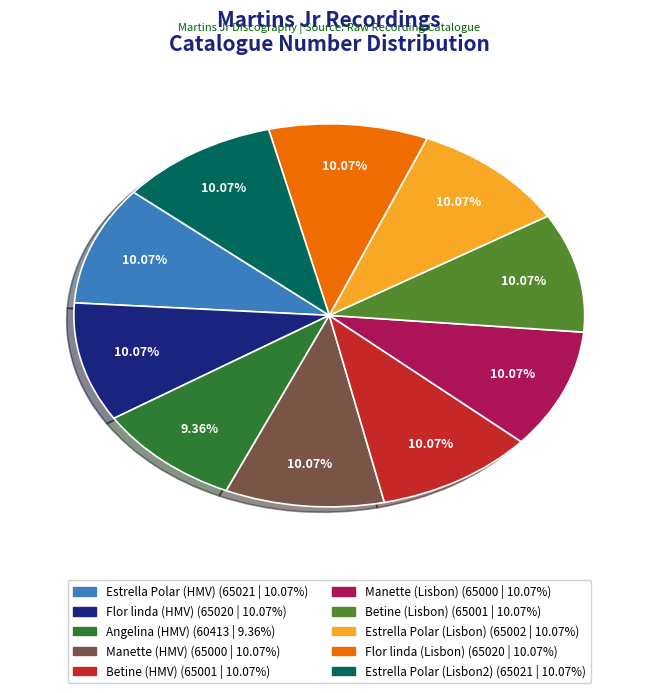

Count the number of slices in the pie.

10